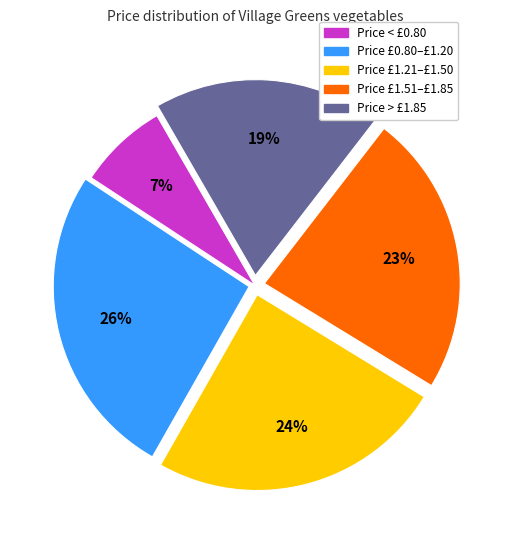

How many segments does this pie chart have?

5